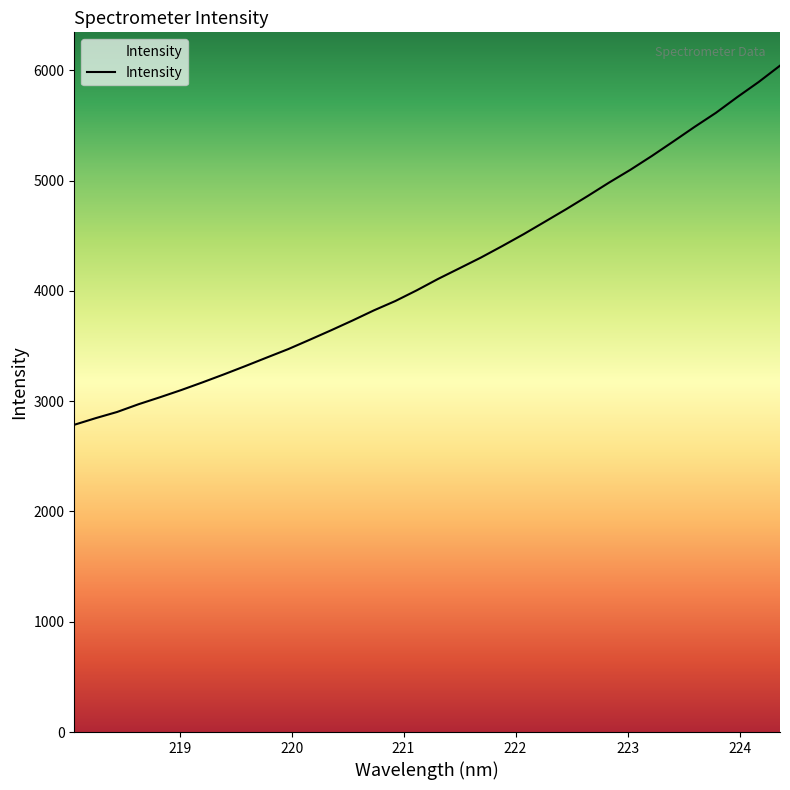

What is the minimum value shown in the chart?

2786.1